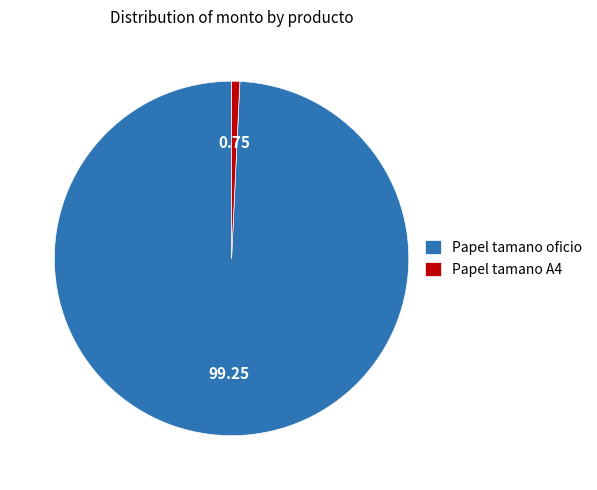

Rank the categories by value from highest to lowest.

Papel tamano oficio, Papel tamano A4